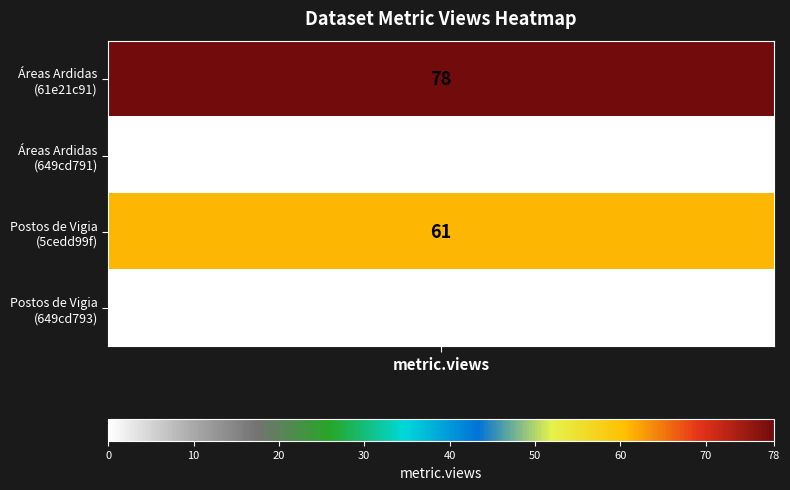

Rank the series by their maximum value, from lowest to highest.

Postos de Vigia, Áreas Ardidas